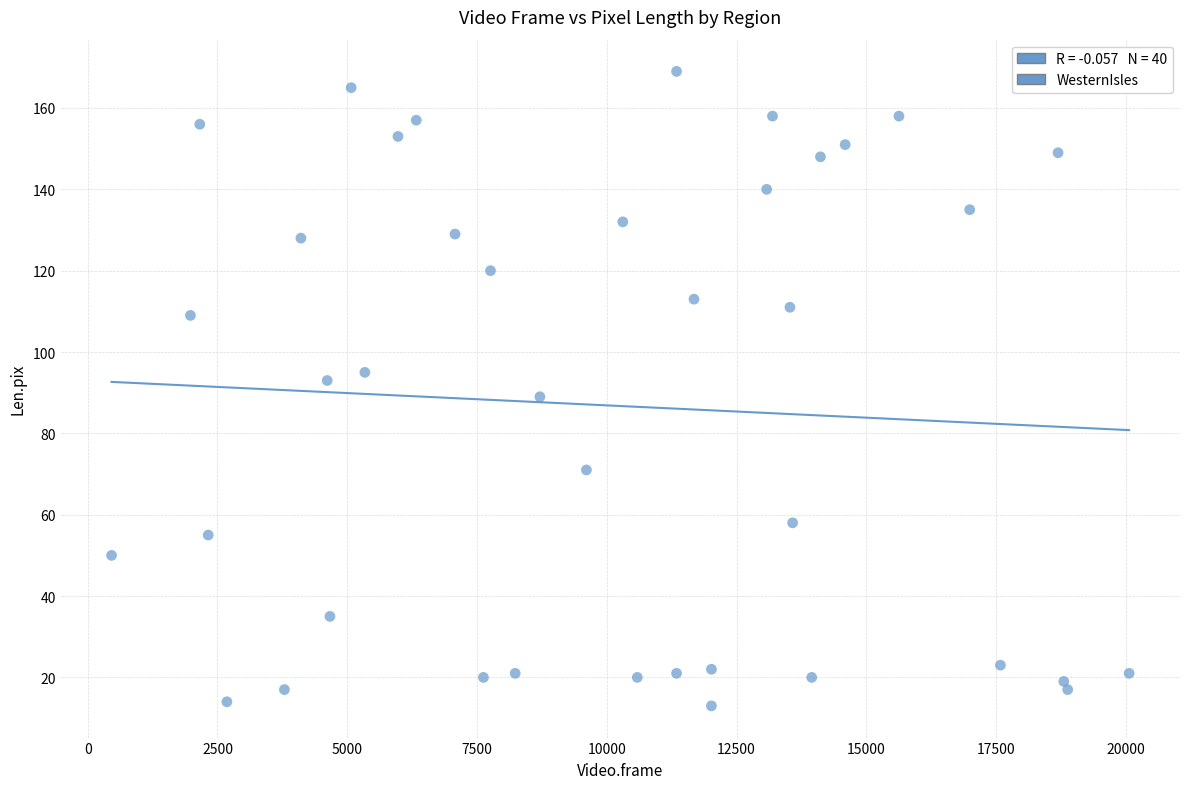

What is the range of Y values (max minus min)?

156